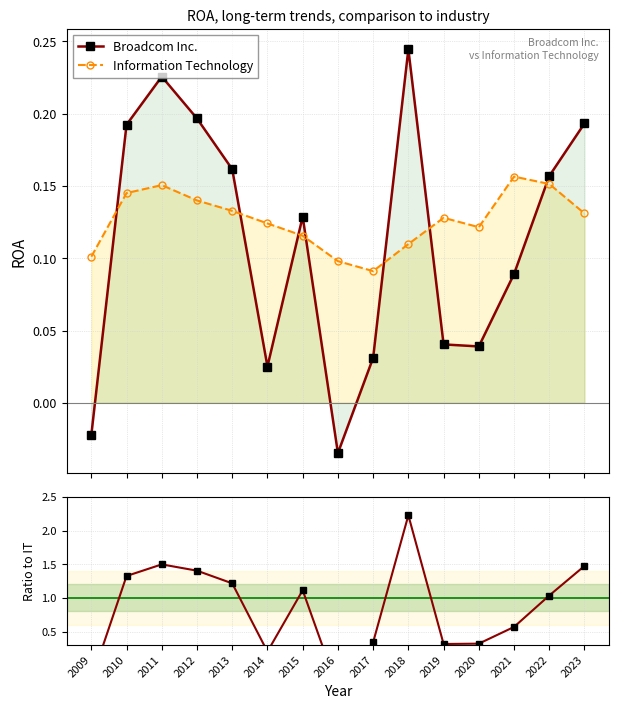

Which series has the largest range (max minus min)?

Ratio to IT